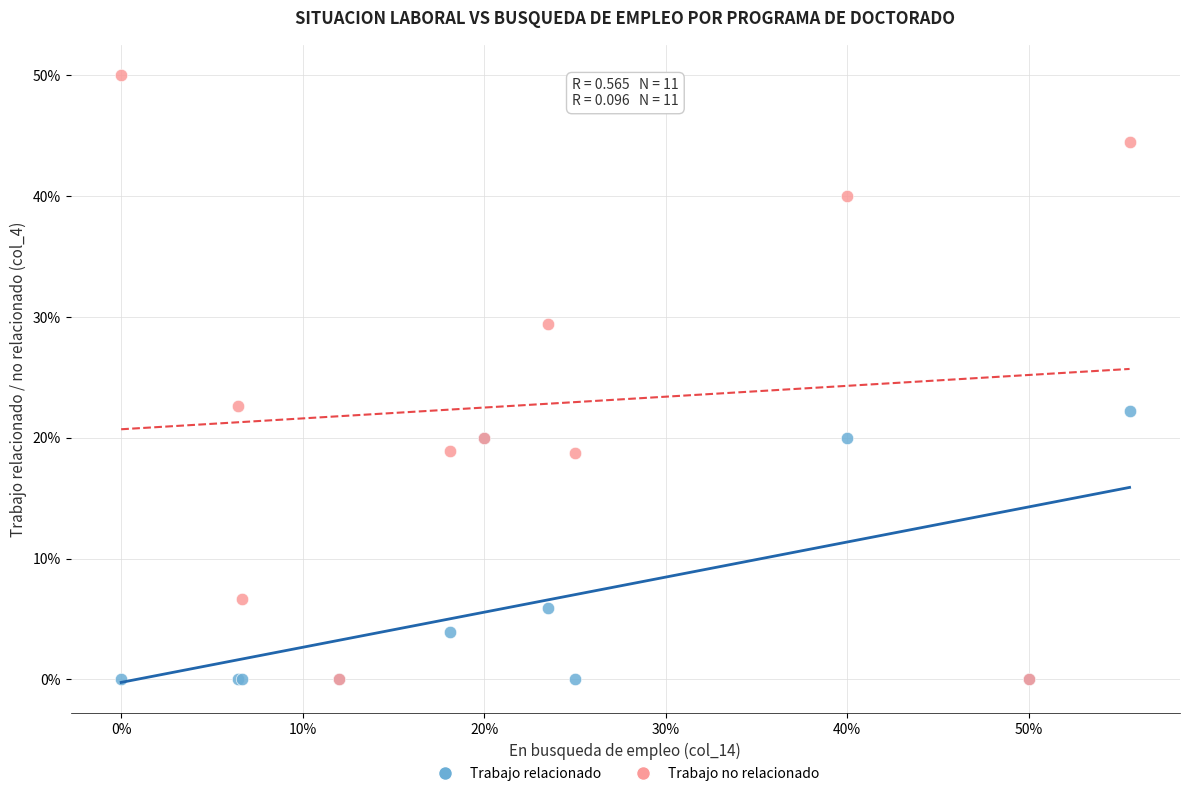

What are all the series names shown in the legend?

Trabajo relacionado, Trabajo no relacionado